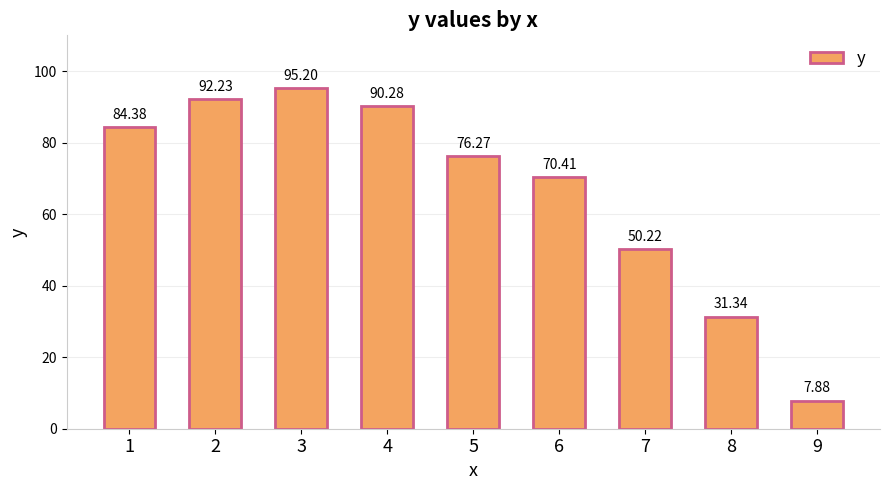

What is the value of the 6th bar from the left?

70.4